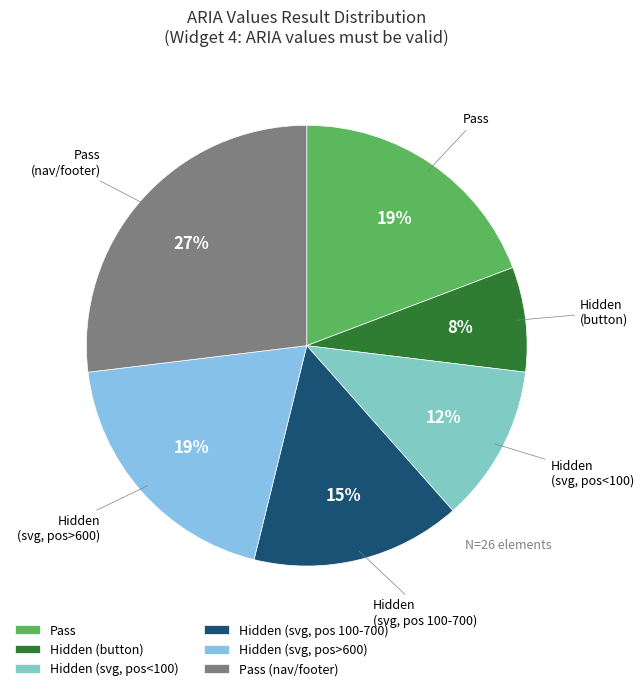

Combined, do Hidden (svg, pos 100-700) and Hidden (button) account for over 50%?

No